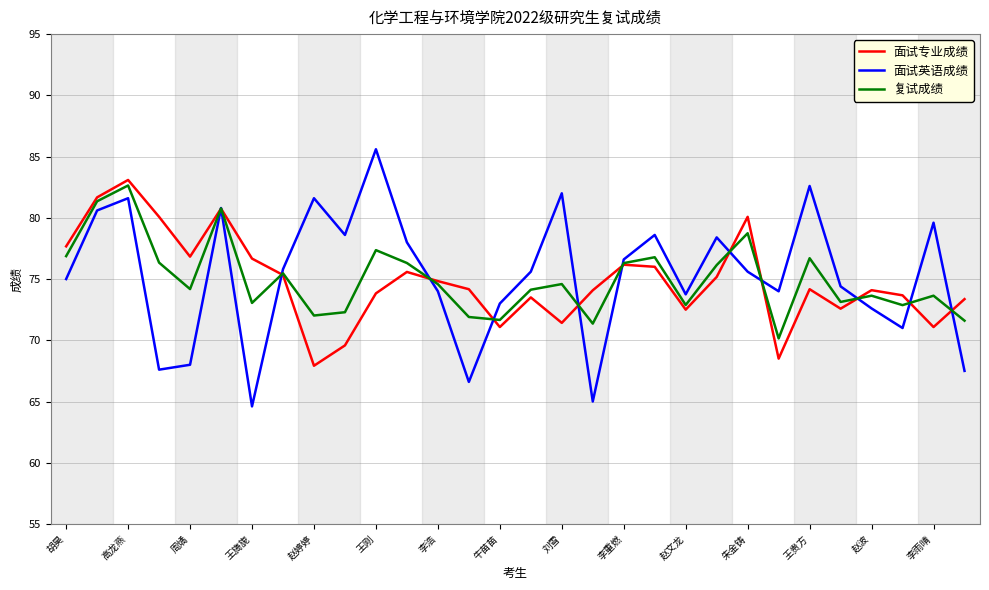

What is the smallest value displayed?

64.6